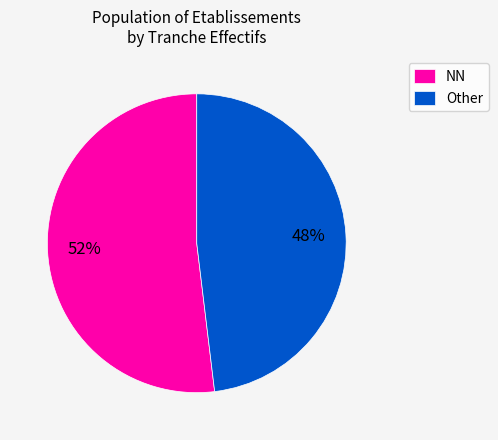

Which category accounts for the majority?

NN